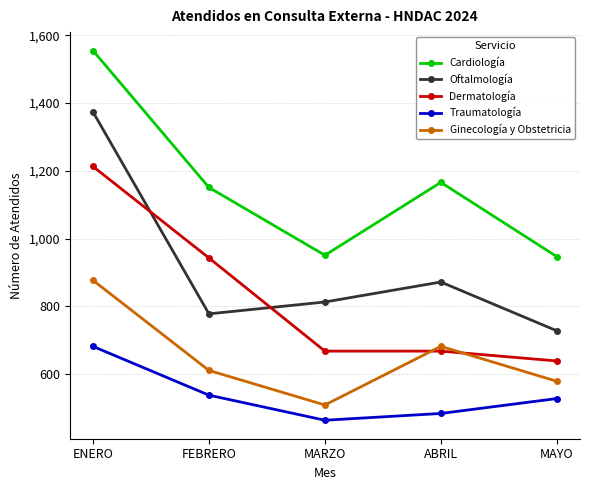

At how many categories does at least one series exceed 989?

3